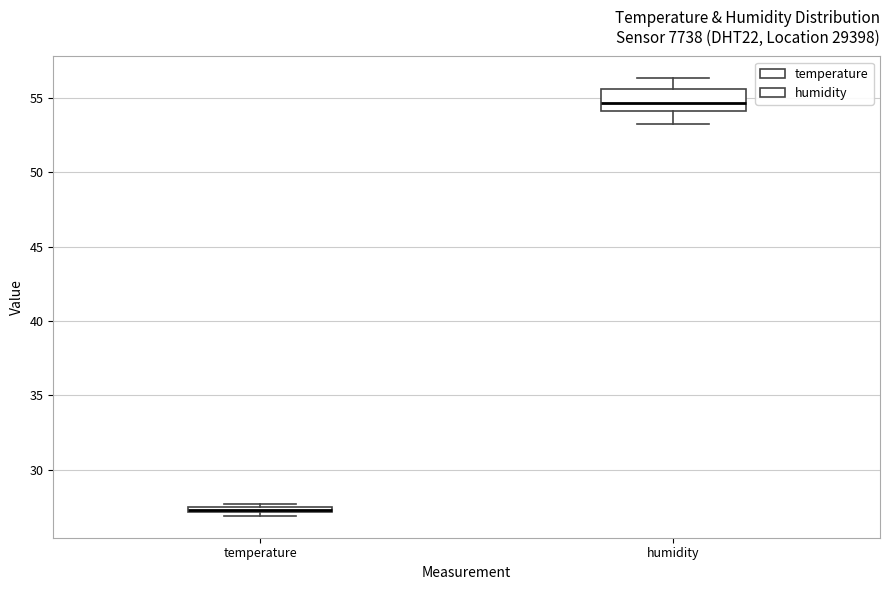

Which box is the tallest, from its lower edge to its upper edge?

humidity